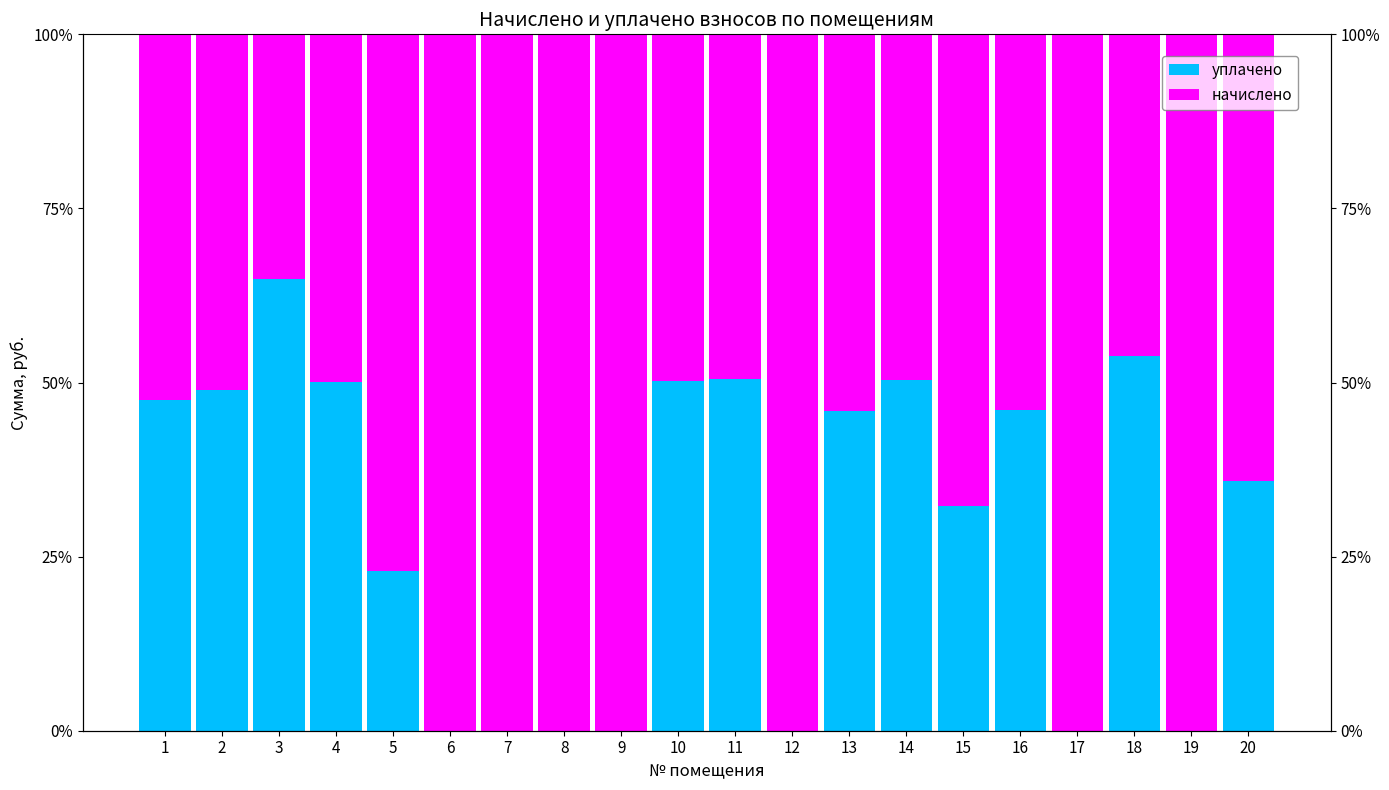

Is the value of уплачено at 8 greater than the value of начислено at 3?

No